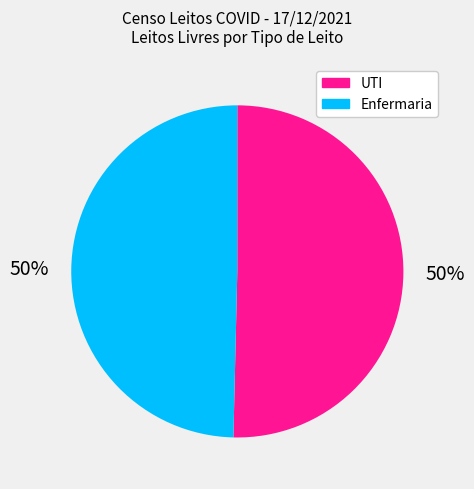

What percentage is the UTI slice, to the nearest percent?

50%